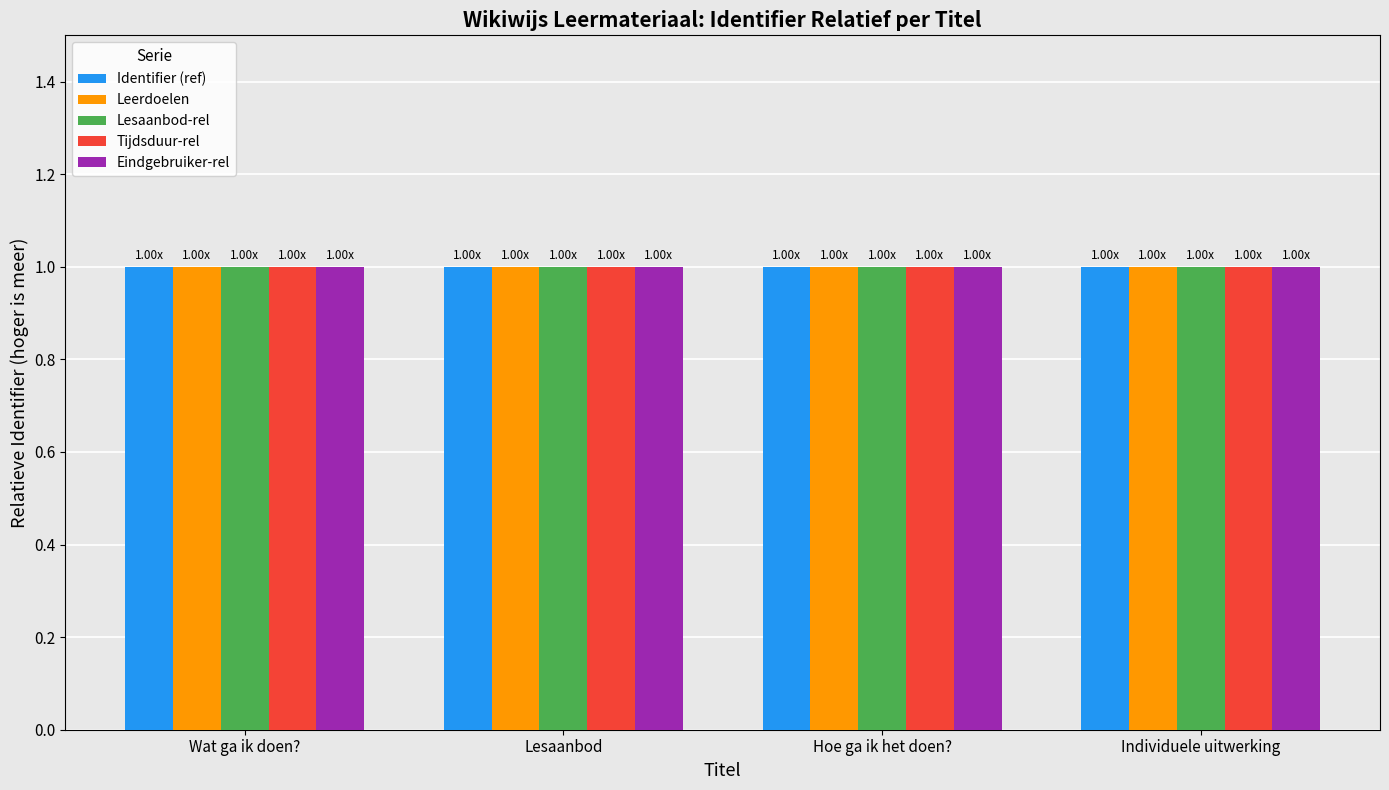

Rank the series by their average value, from highest to lowest.

Eindgebruiker-rel, Tijdsduur-rel, Lesaanbod-rel, Leerdoelen, Identifier (ref)